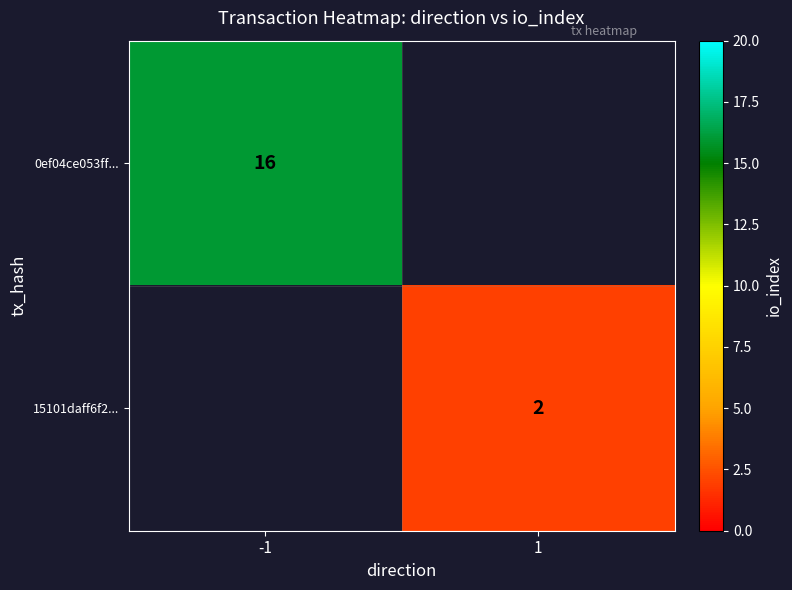

Between 1 and -1, which is larger?

-1